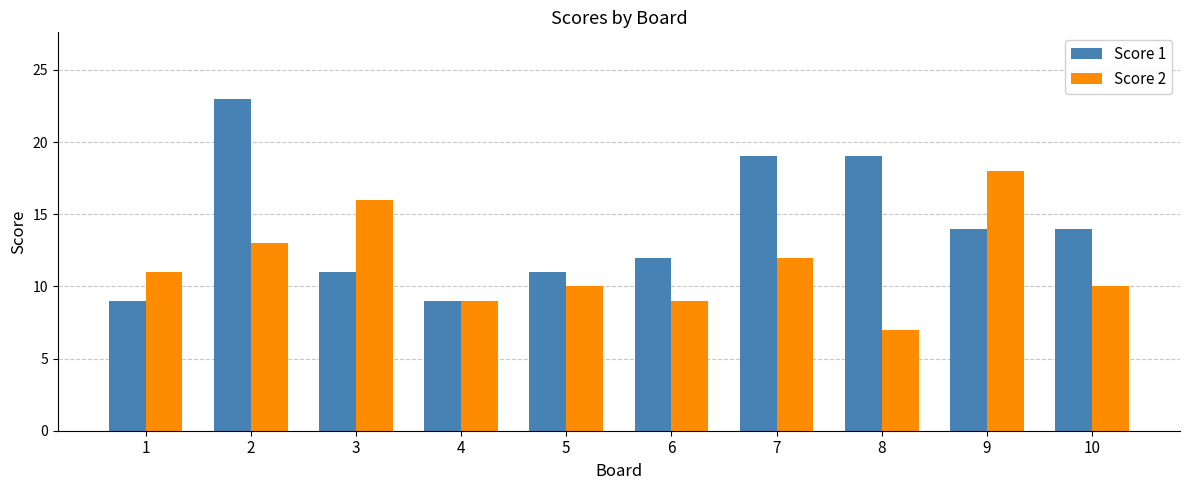

What is the difference between the highest and lowest values at 5?

1